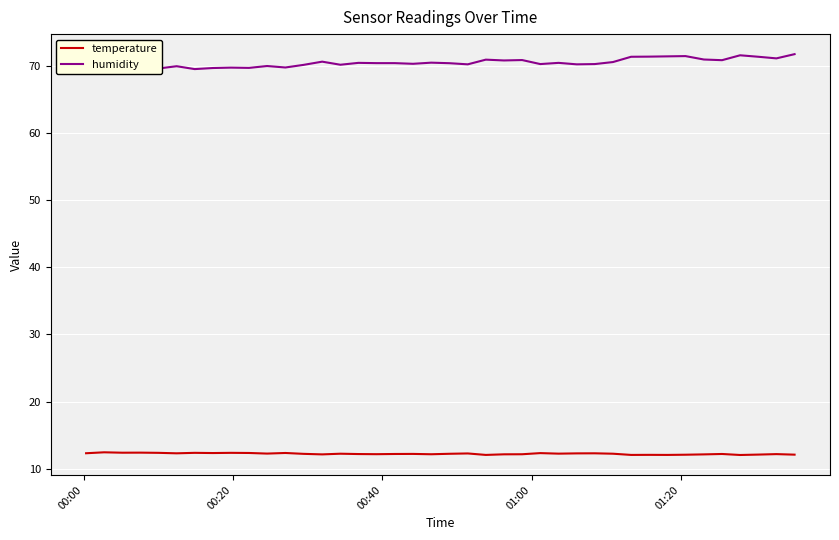

What is the maximum value for temperature?

12.4